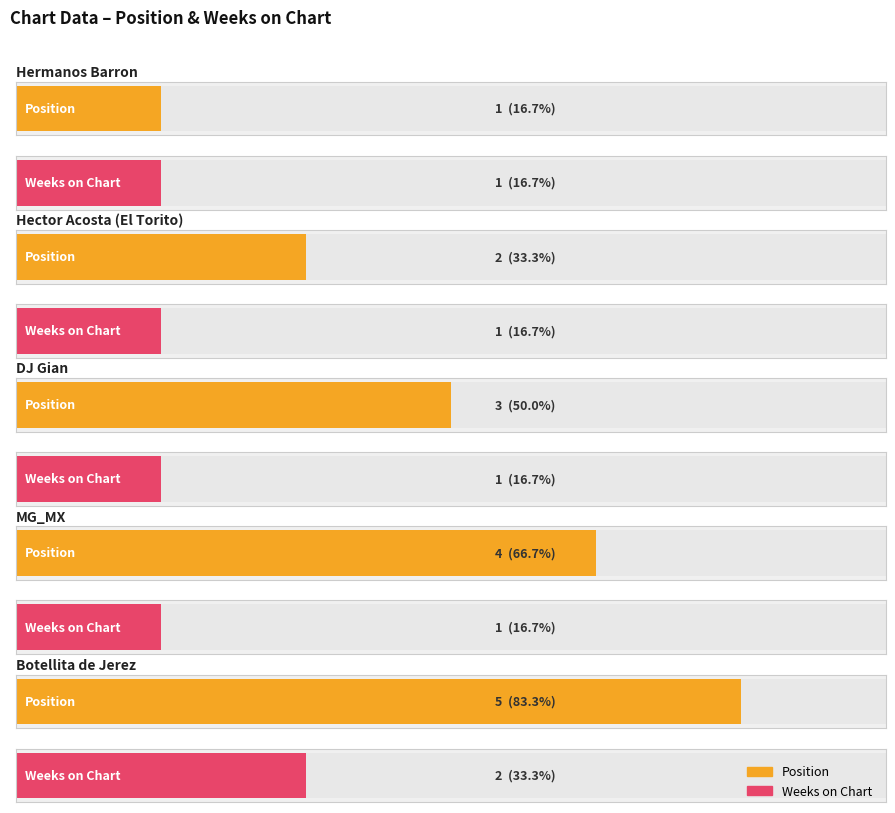

What is the difference between the highest and lowest values at Botellita de Jerez?

3